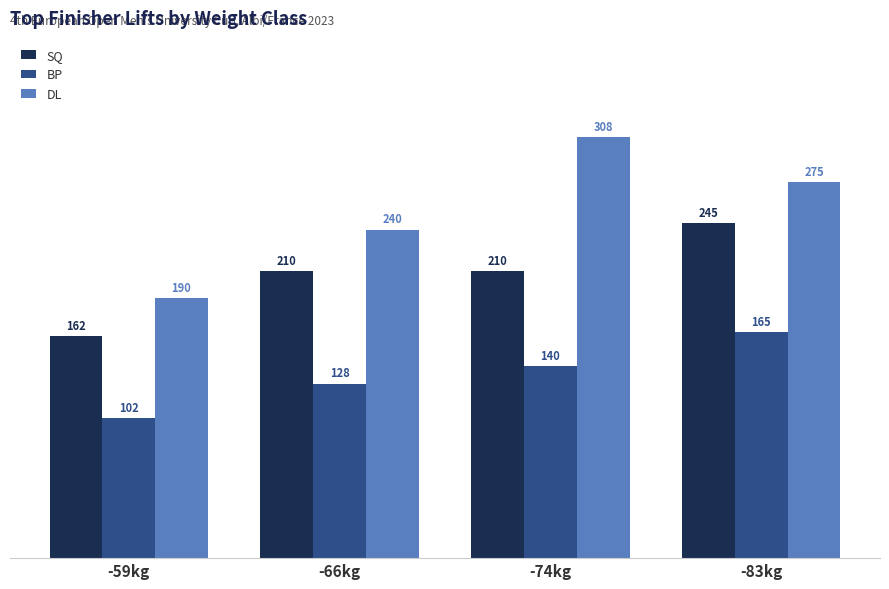

What is the sum of the BP values at -66kg and -59kg?

230.0